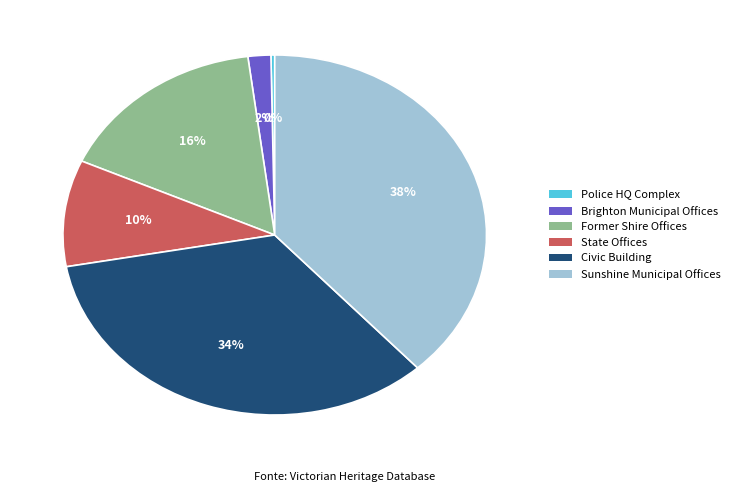

Is there a majority slice in this chart?

No